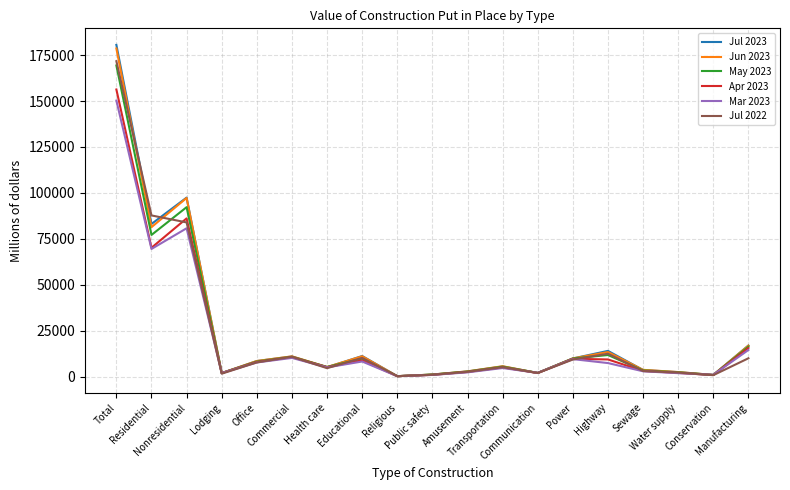

True or false: Mar 2023 has a value of 150245 at Total.

True